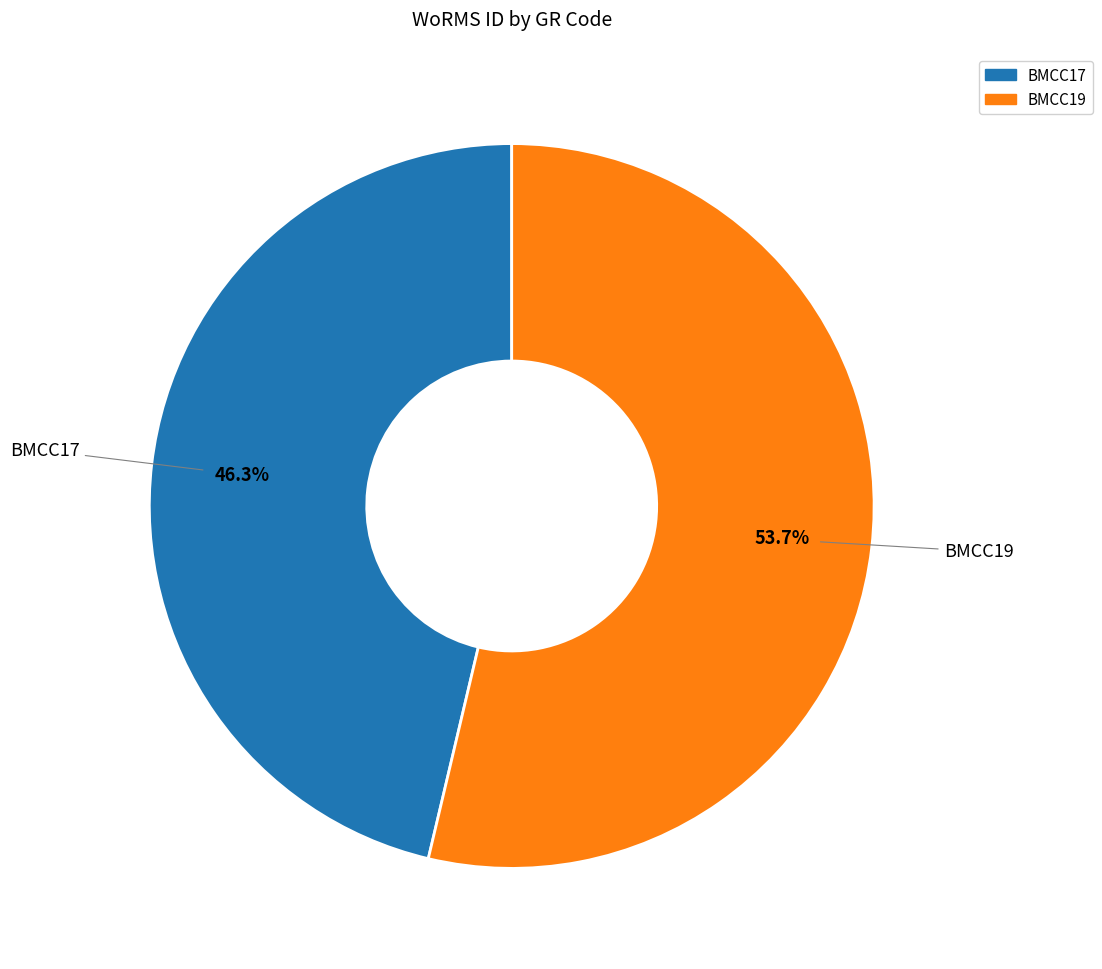

Between BMCC19 and BMCC17, which is larger?

BMCC19